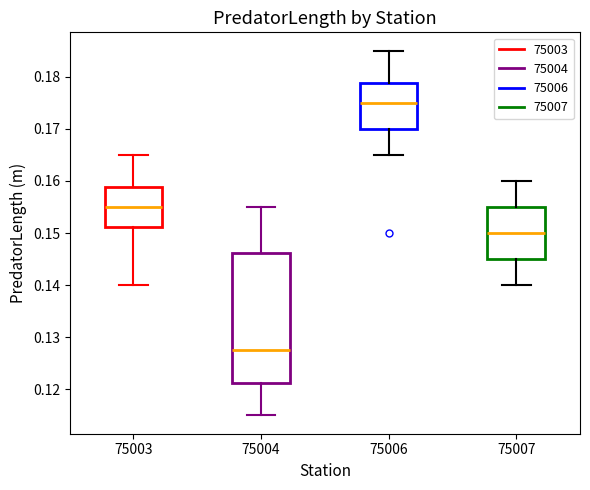

Which box's median line is the lowest?

75004